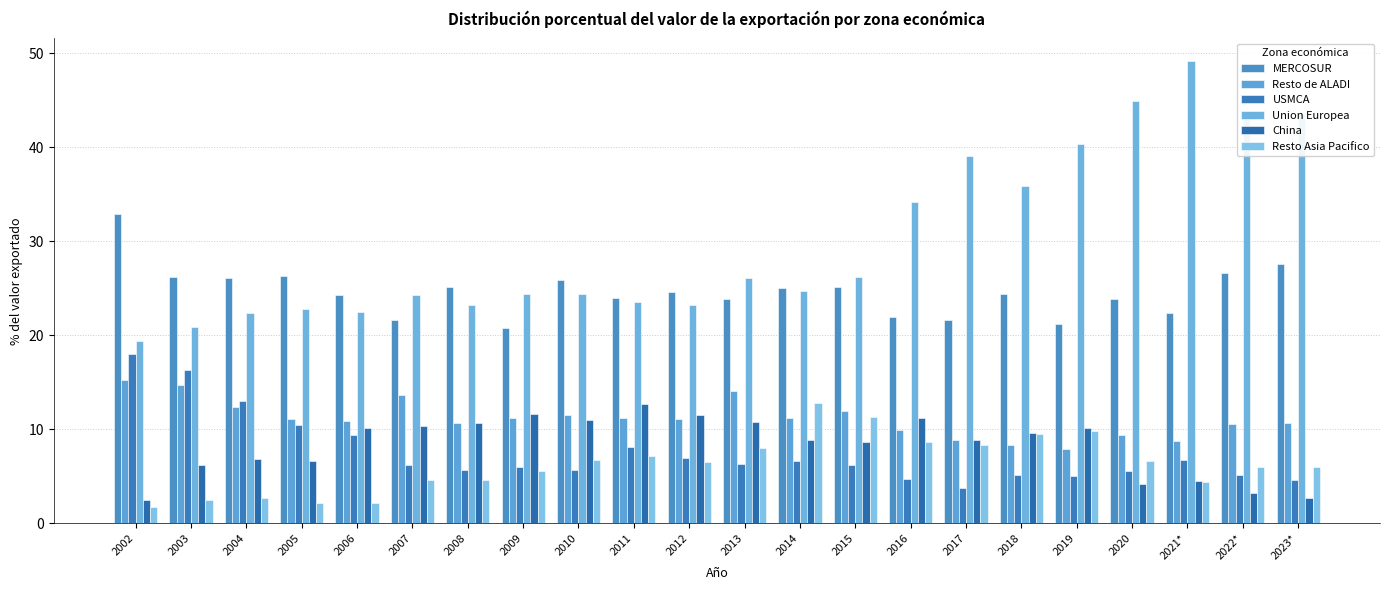

Where is Resto de ALADI nearest to the value 11?

2005